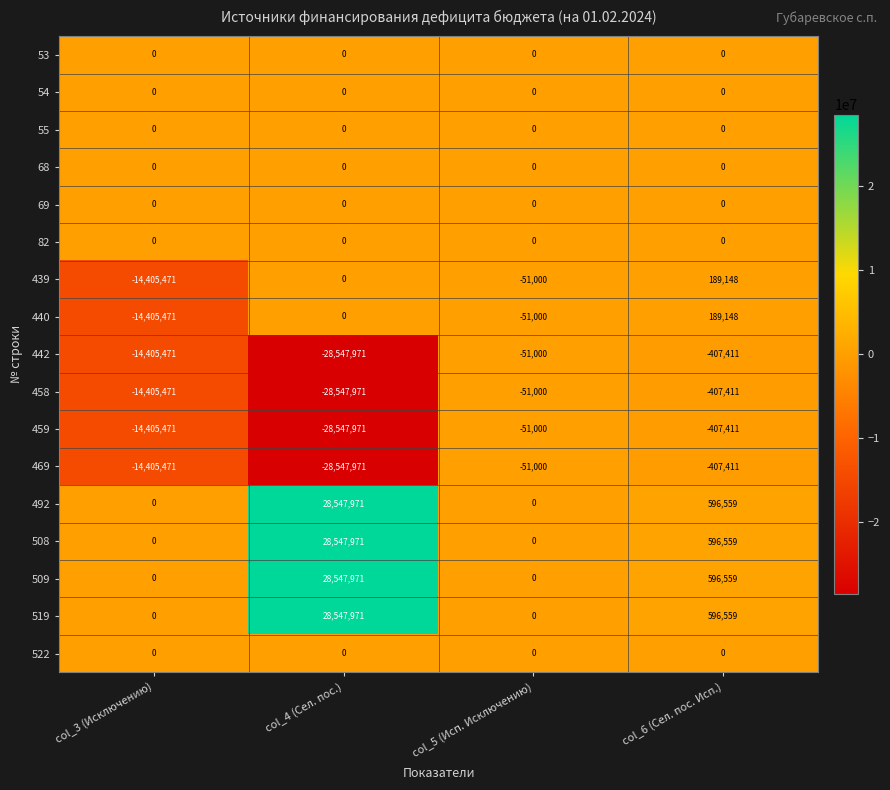

What is the greatest value displayed?

28547971